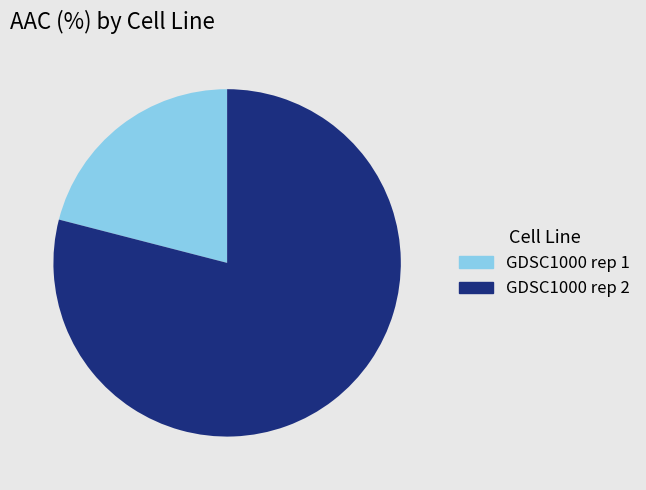

Is it true that GDSC1000 rep 2 is 79% of the pie?

True